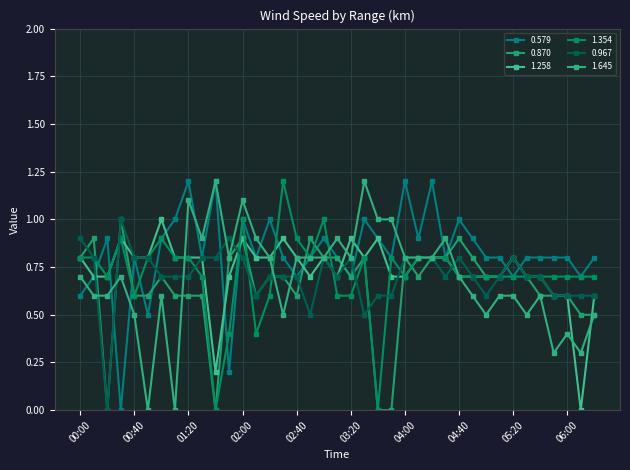

How many categories are shown in the chart?

39